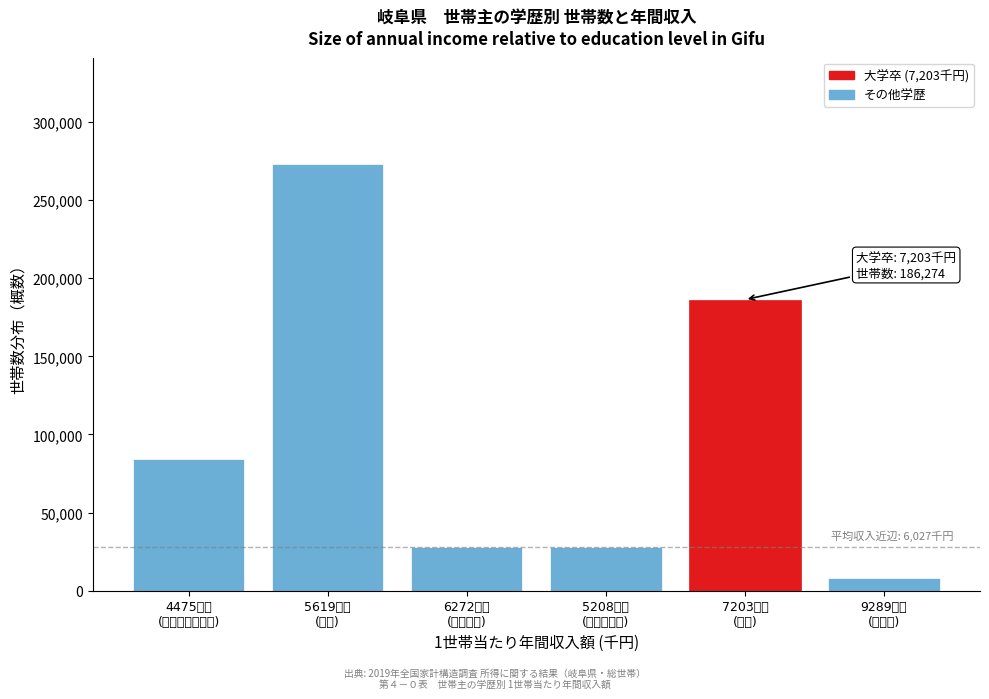

What is the average value?

101205